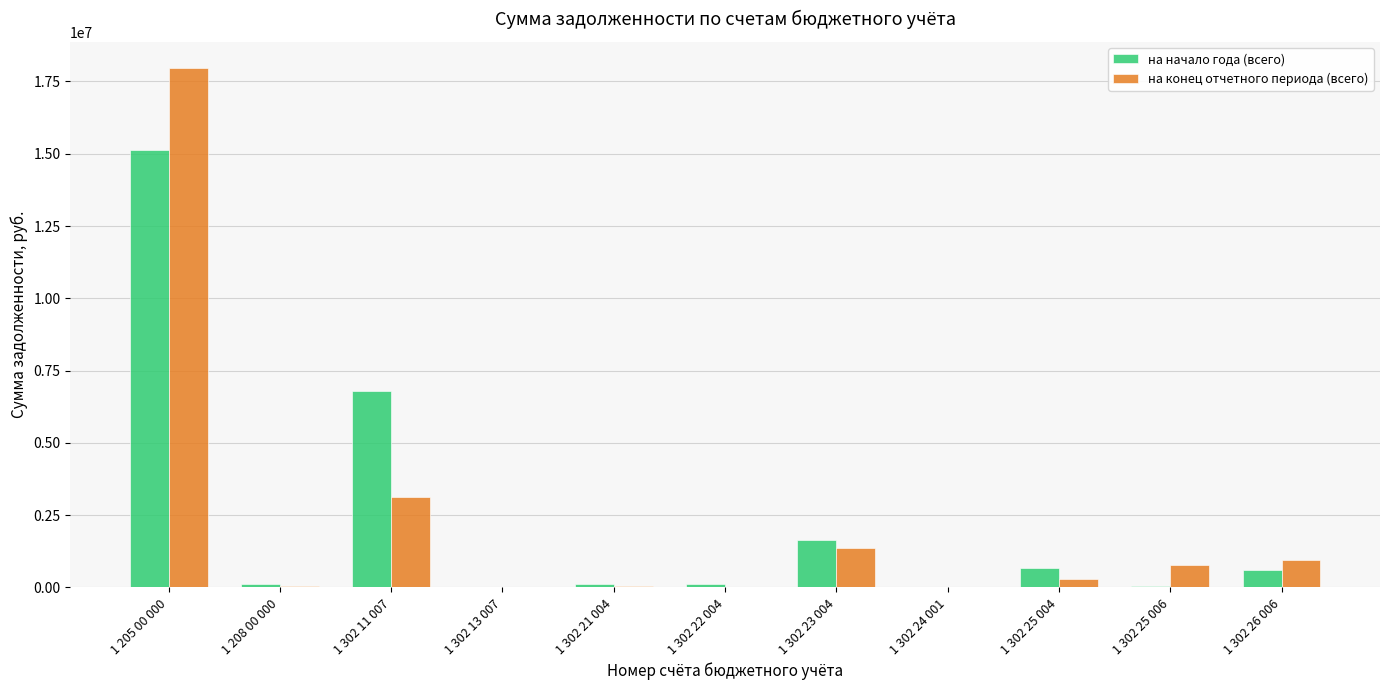

At which category does the chart reach its peak across all series?

1 205 00 000